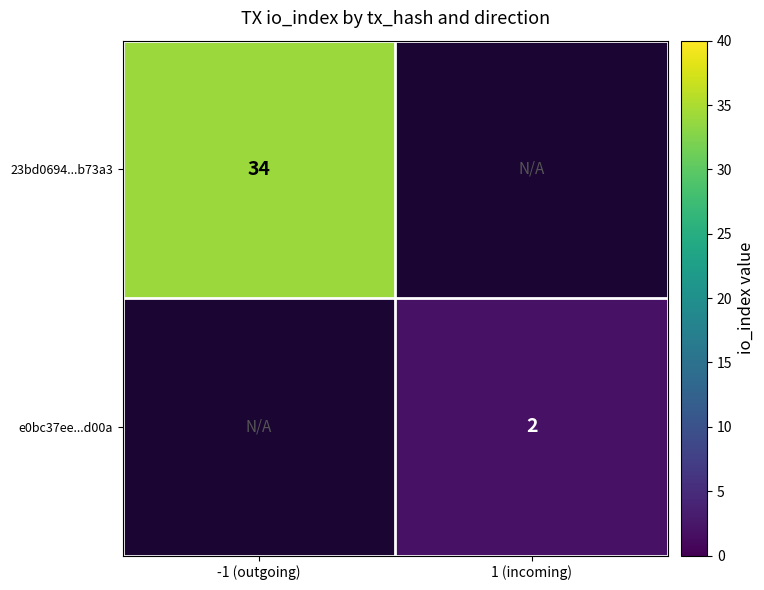

The value of 23bd0694...b73a3 at -1 (outgoing) is 34. True or false?

True